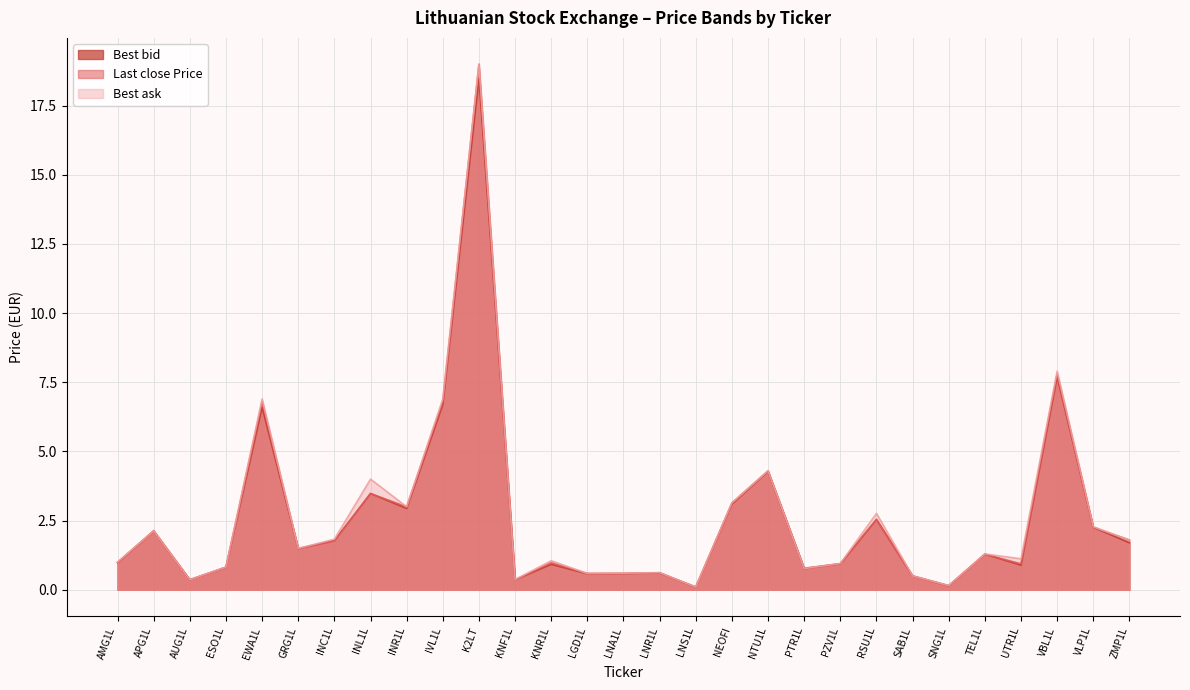

What is the value of the Last close Price point at the 29th from the left?

1.8